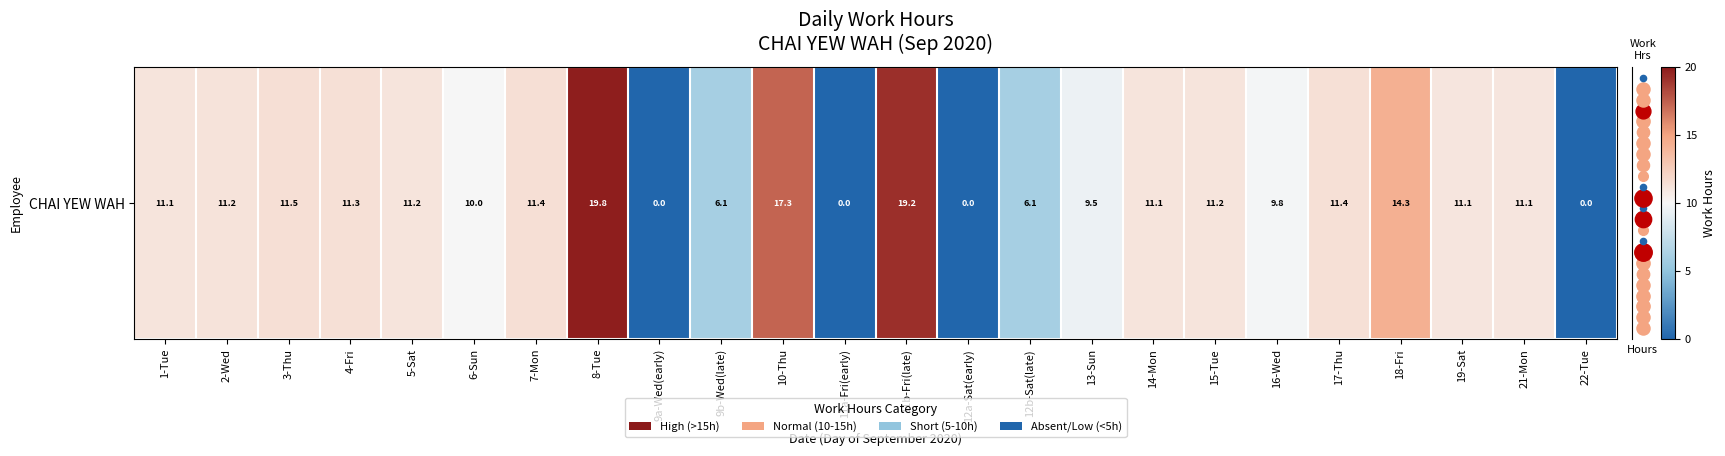

What is the average value?

9.8